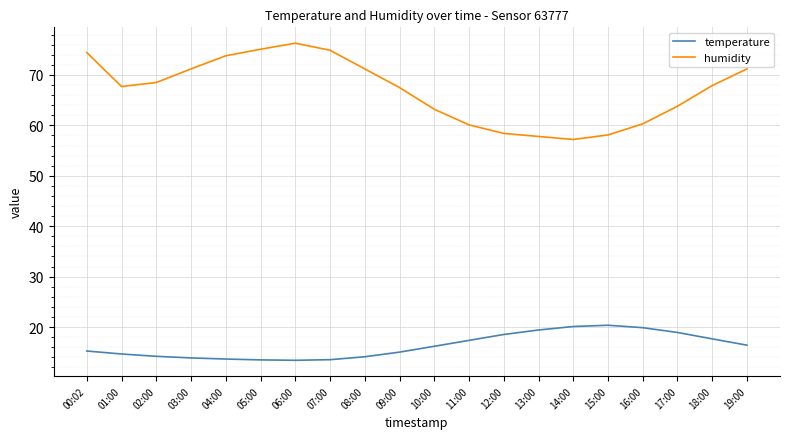

What is the minimum value for temperature?

13.4